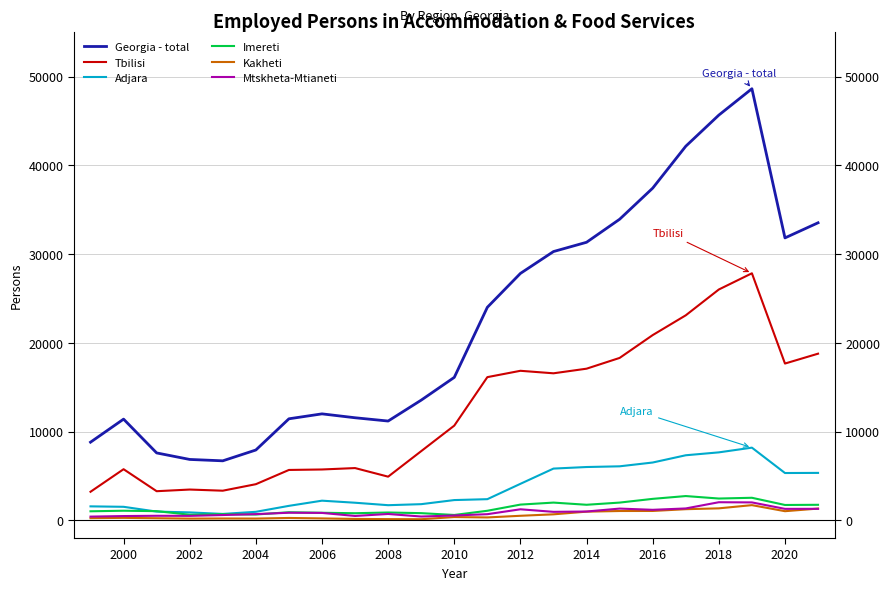

Between 15 and 2006, which is larger?

15